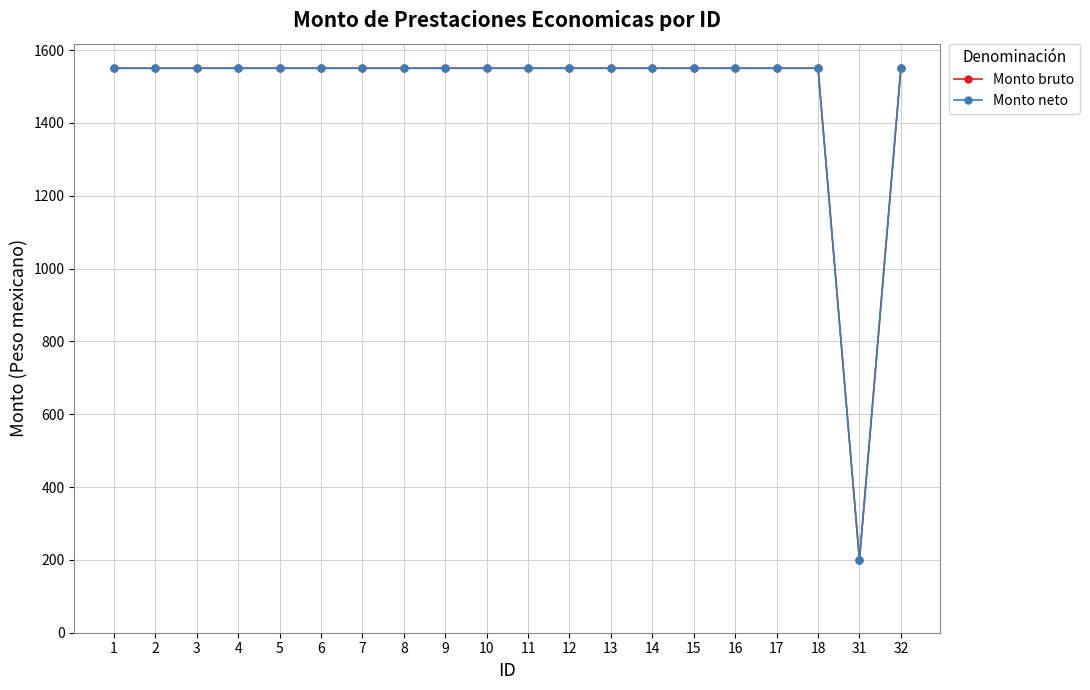

Rank the series by their maximum value, from lowest to highest.

Monto bruto, Monto neto